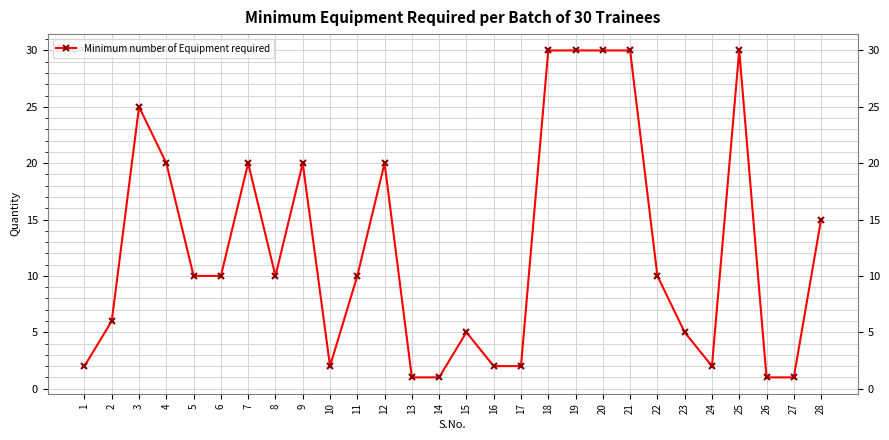

Does the chart display data point markers on the line(s)?

Yes